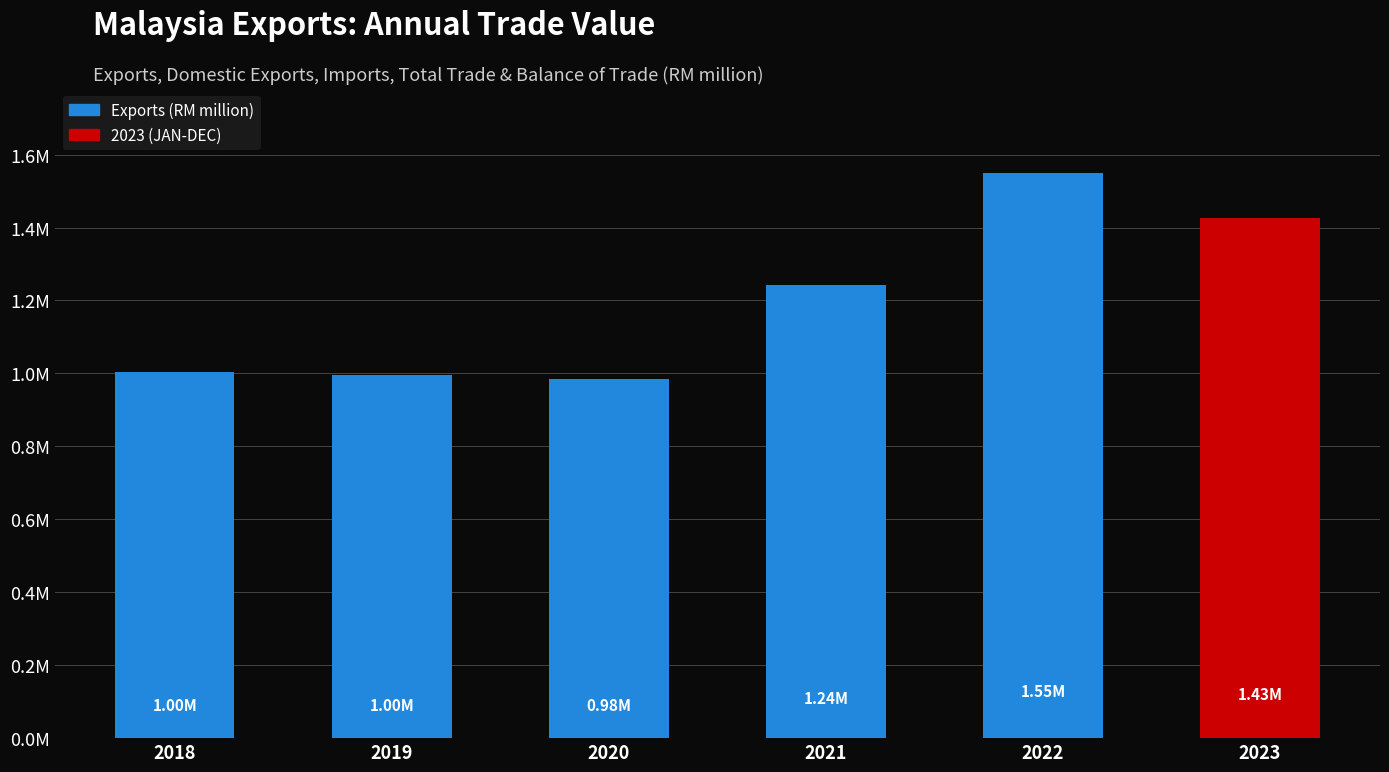

Are the bars horizontal?

No